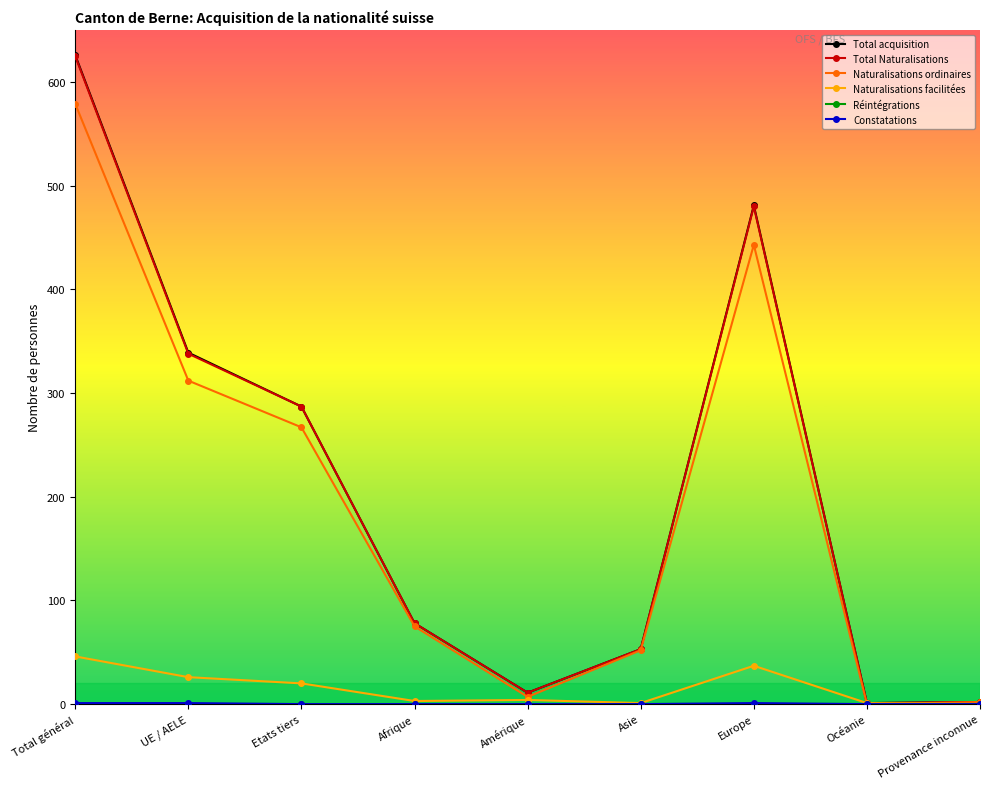

True or false: Total acquisition has a value of 82 at Asie.

False